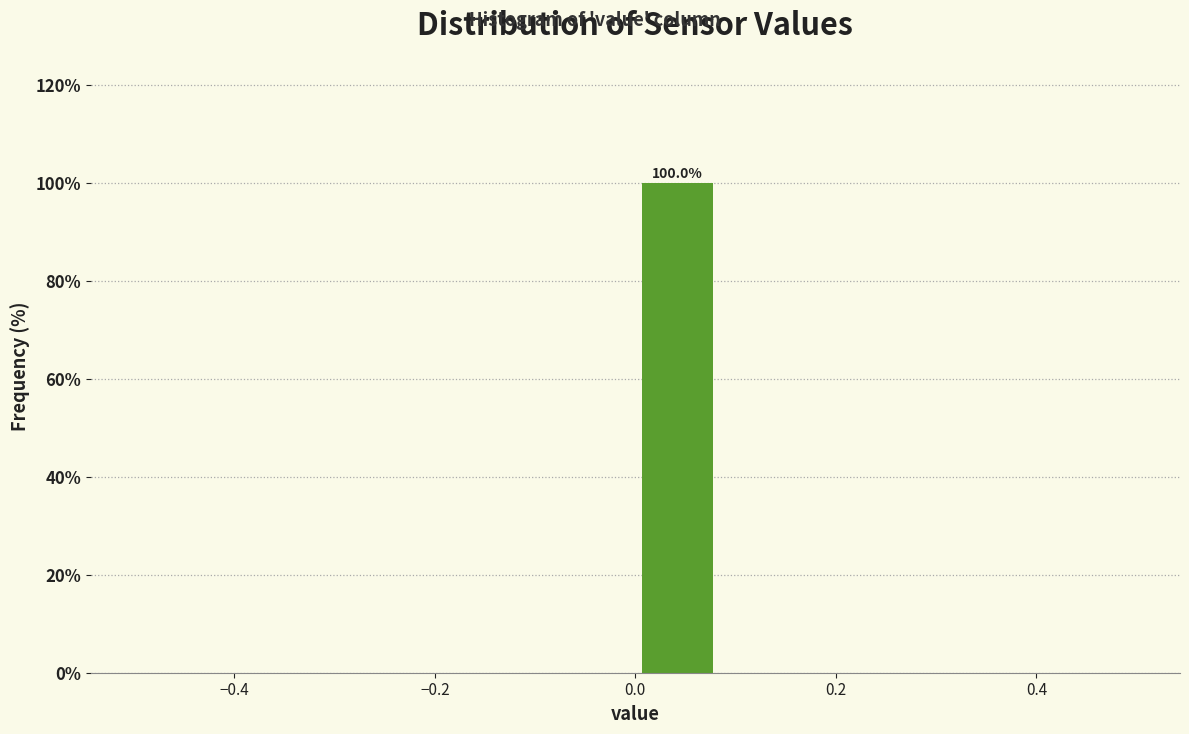

Which range on the x-axis has the tallest bar?

0.00 to 0.08